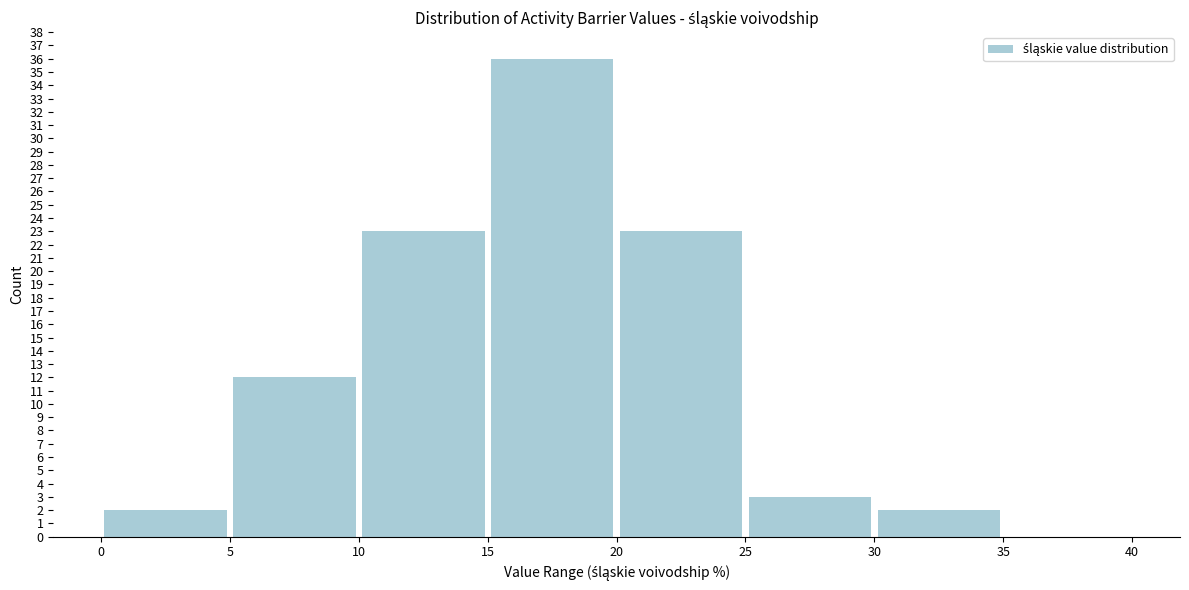

Reading left to right, list every bar in this chart as the range it spans on the x-axis followed by its height. The values are not printed on the chart, so give them approximately, as read against the axis.

0 to 5: 2
5 to 10: 12
10 to 15: 23
15 to 20: 36
20 to 25: 23
25 to 30: 3
30 to 35: 2
35 to 40: 0